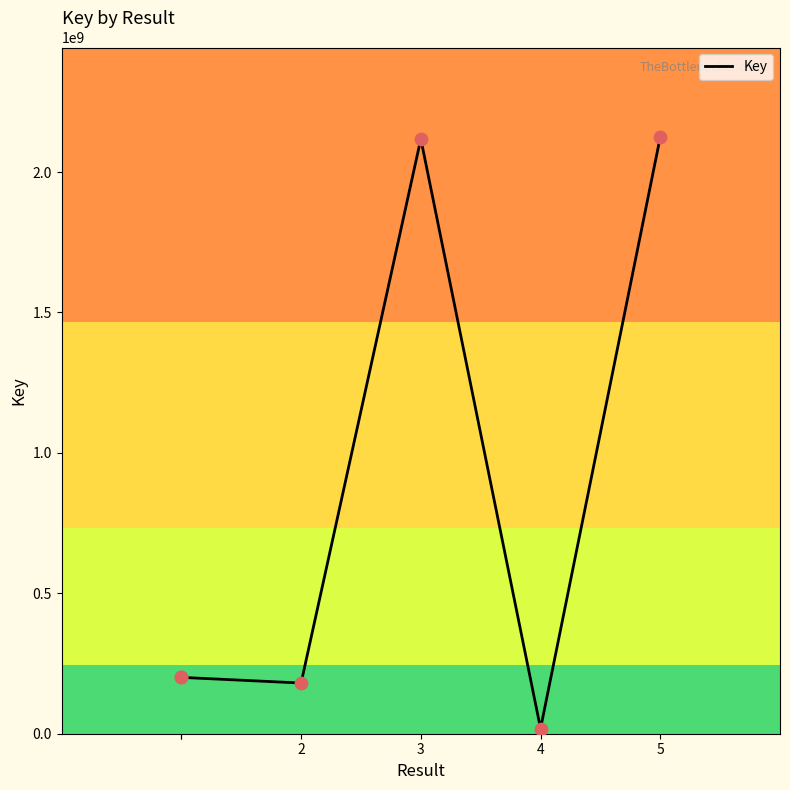

Between 4 and 2, which is larger?

2